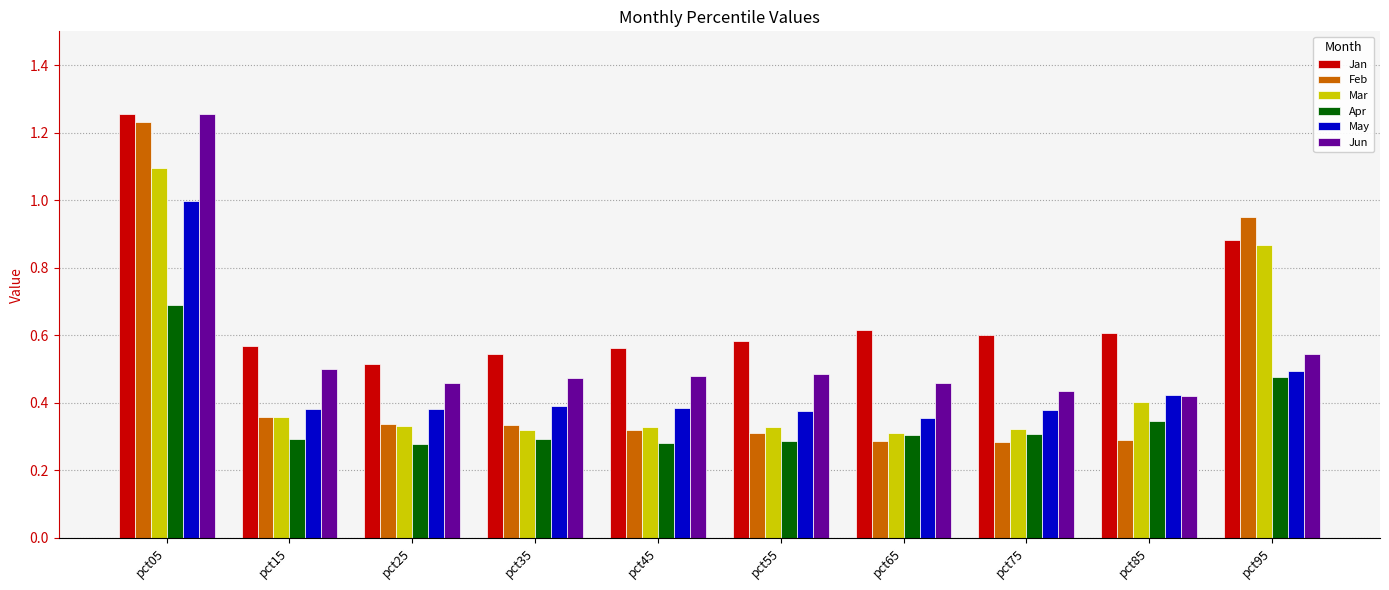

True or false: May has a value of 0.2 at pct95.

False